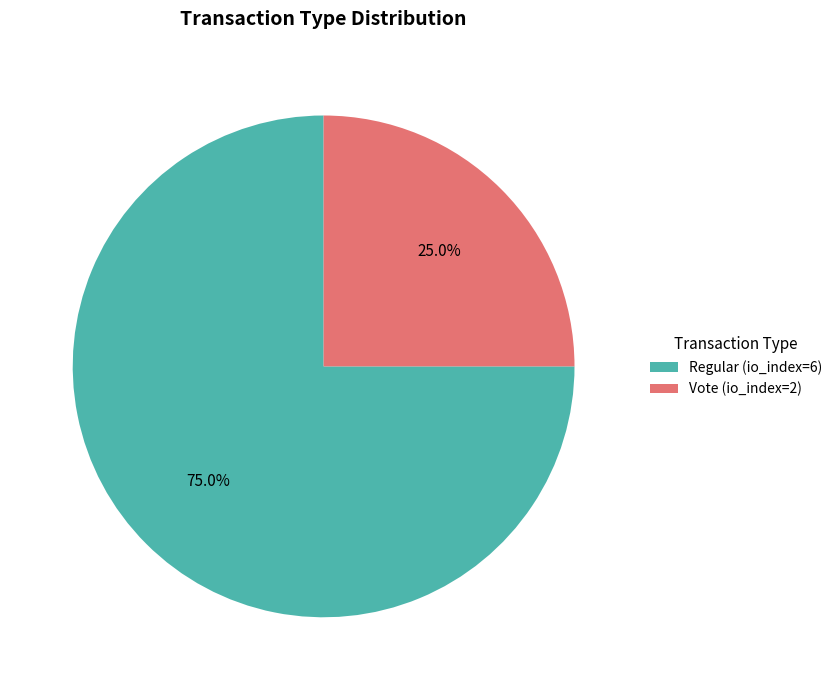

Count the number of slices in the pie.

2